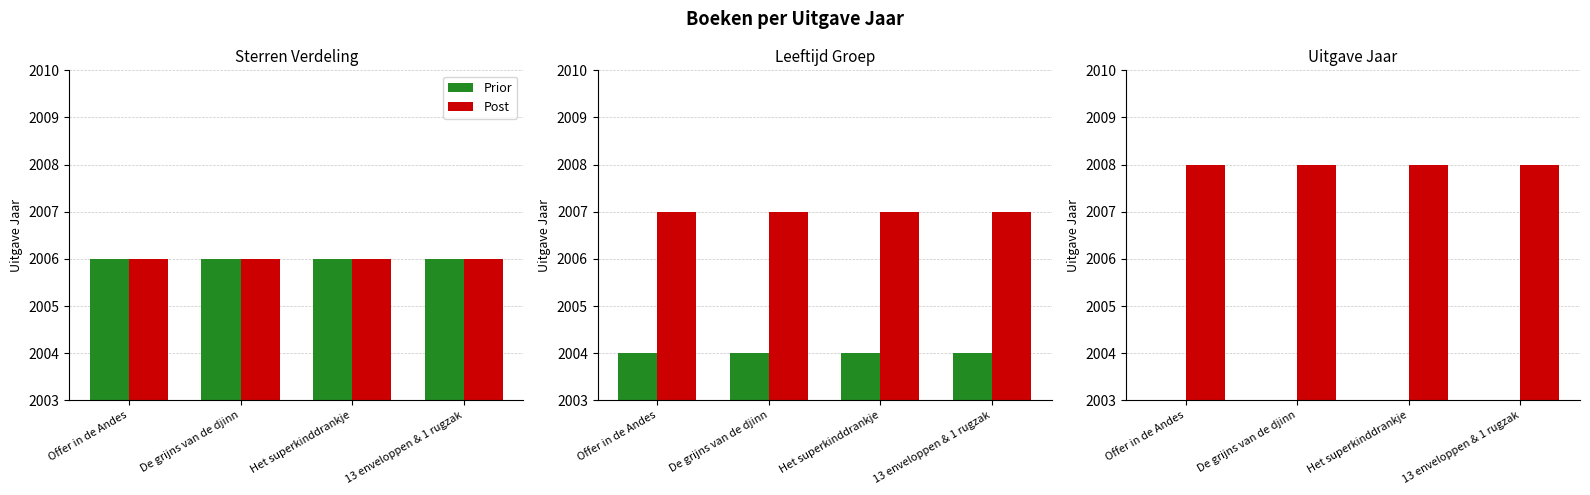

Which series has the widest spread of values?

Prior